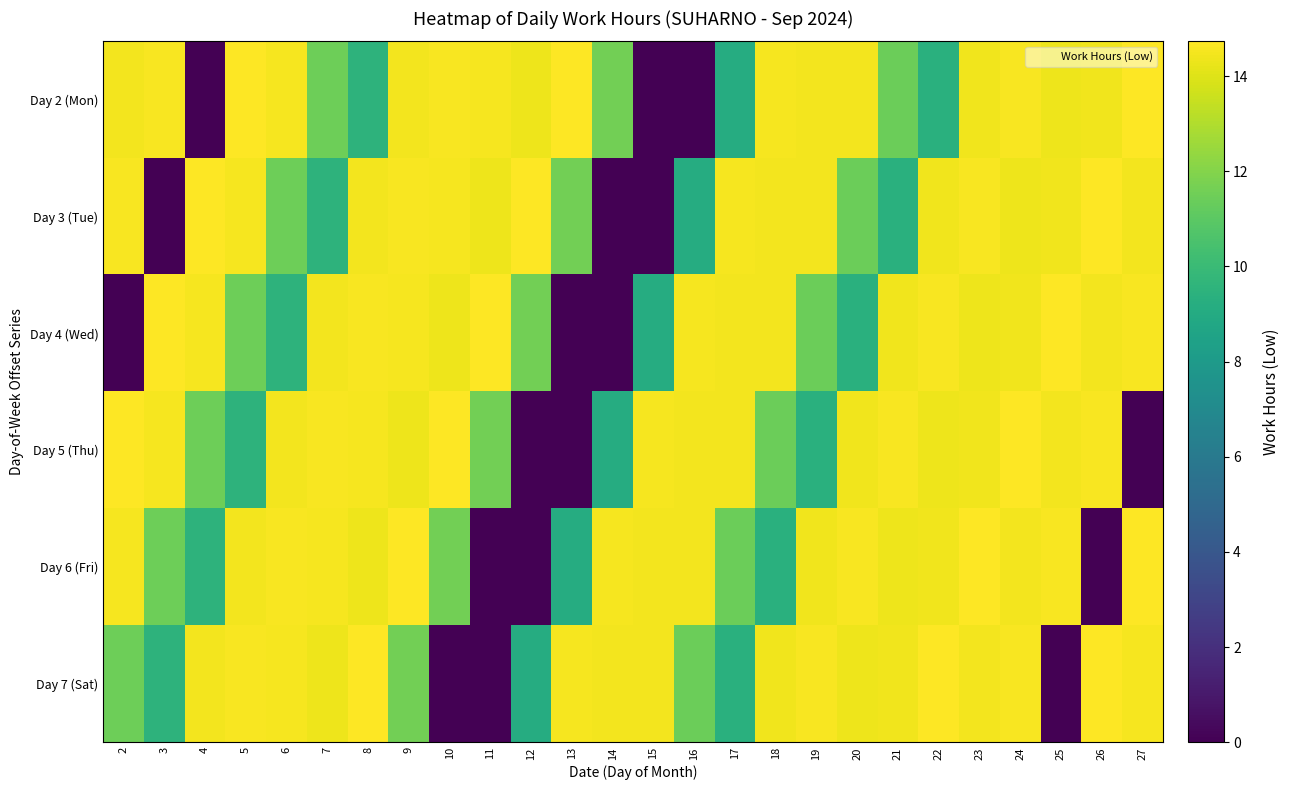

Reading right to left, what are all the values shown in this chart?

Day 2 (Mon): 27=14.7	26=14.4	25=14.4	24=14.6	23=14.4	22=9.3	21=11.4	20=14.5	19=14.4	18=14.5	17=9.1	16=0.0	15=0.0	14=11.6	13=14.7	12=14.4	11=14.5	10=14.6	9=14.4	8=9.5	7=11.5	6=14.6	5=14.7	4=0.0	3=14.6	2=14.5
Day 3 (Tue): 27=14.5	26=14.7	25=14.4	24=14.4	23=14.6	22=14.4	21=9.3	20=11.4	19=14.5	18=14.4	17=14.5	16=9.1	15=0.0	14=0.0	13=11.6	12=14.7	11=14.4	10=14.5	9=14.6	8=14.4	7=9.5	6=11.5	5=14.6	4=14.7	3=0.0	2=14.6
Day 4 (Wed): 27=14.6	26=14.5	25=14.7	24=14.4	23=14.4	22=14.6	21=14.4	20=9.3	19=11.4	18=14.5	17=14.4	16=14.5	15=9.1	14=0.0	13=0.0	12=11.6	11=14.7	10=14.4	9=14.5	8=14.6	7=14.4	6=9.5	5=11.5	4=14.6	3=14.7	2=0.0
Day 5 (Thu): 27=0.0	26=14.6	25=14.5	24=14.7	23=14.4	22=14.4	21=14.6	20=14.4	19=9.3	18=11.4	17=14.5	16=14.4	15=14.5	14=9.1	13=0.0	12=0.0	11=11.6	10=14.7	9=14.4	8=14.5	7=14.6	6=14.4	5=9.5	4=11.5	3=14.6	2=14.7
Day 6 (Fri): 27=14.7	26=0.0	25=14.6	24=14.5	23=14.7	22=14.4	21=14.4	20=14.6	19=14.4	18=9.3	17=11.4	16=14.5	15=14.4	14=14.5	13=9.1	12=0.0	11=0.0	10=11.6	9=14.7	8=14.4	7=14.5	6=14.6	5=14.4	4=9.5	3=11.5	2=14.6
Day 7 (Sat): 27=14.6	26=14.7	25=0.0	24=14.6	23=14.5	22=14.7	21=14.4	20=14.4	19=14.6	18=14.4	17=9.3	16=11.4	15=14.5	14=14.4	13=14.5	12=9.1	11=0.0	10=0.0	9=11.6	8=14.7	7=14.4	6=14.5	5=14.6	4=14.4	3=9.5	2=11.5